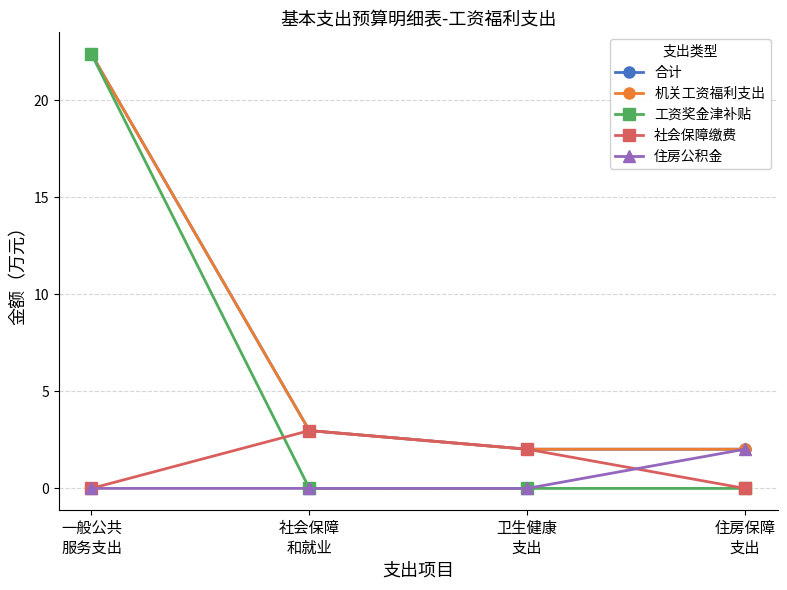

List the series in order of their peak value, highest first.

合计, 机关工资福利支出, 工资奖金津补贴, 社会保障缴费, 住房公积金